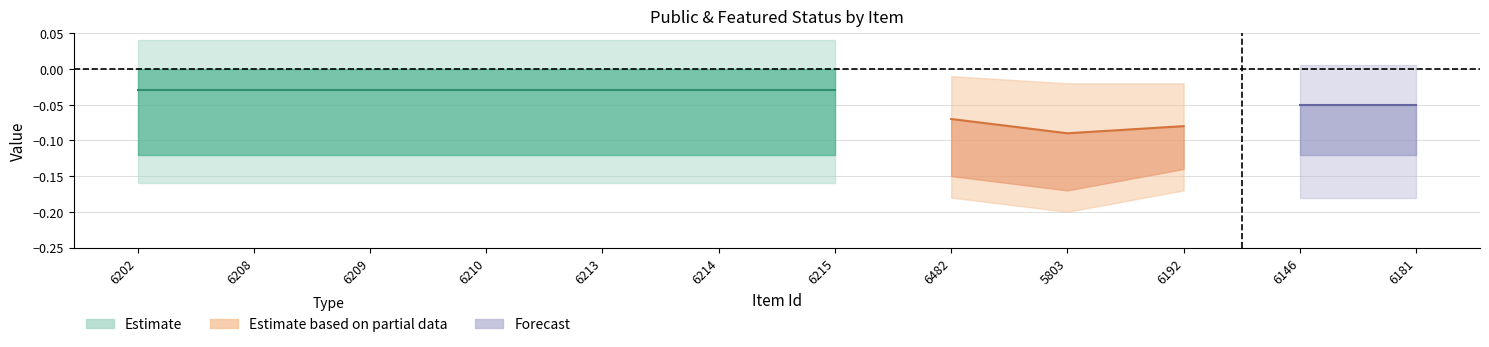

Between 6202 and 6209, which is larger?

6202